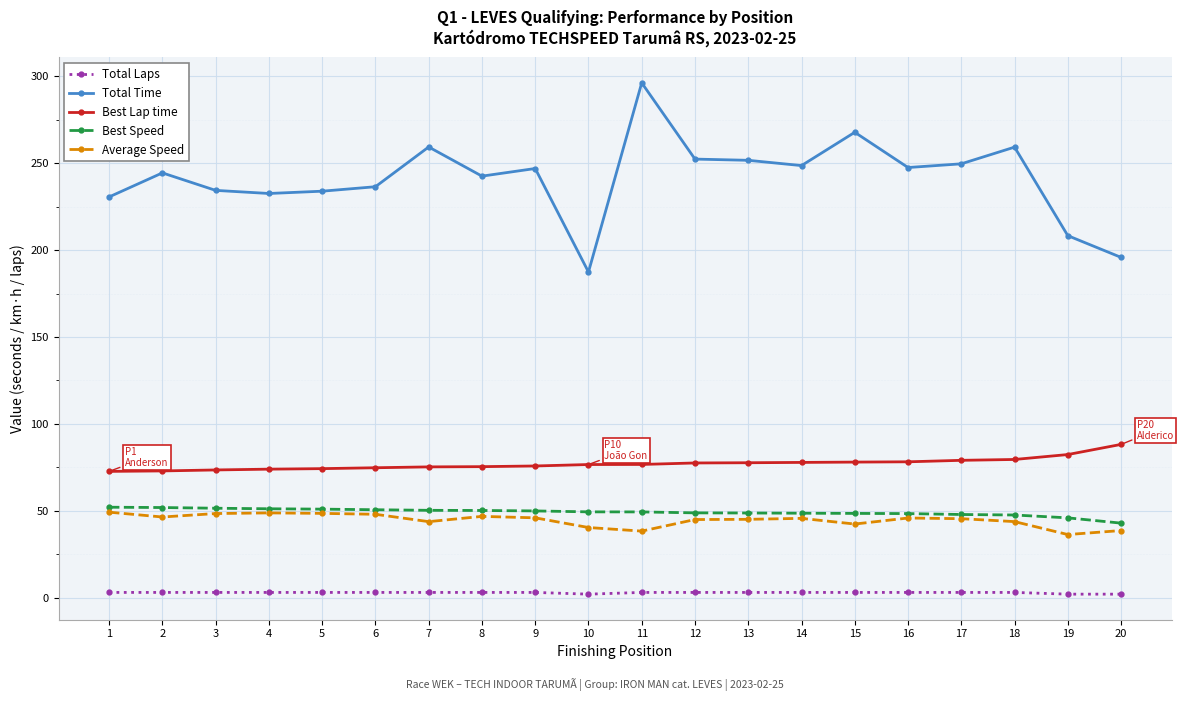

What is the highest value of the Total Time series?

296.2